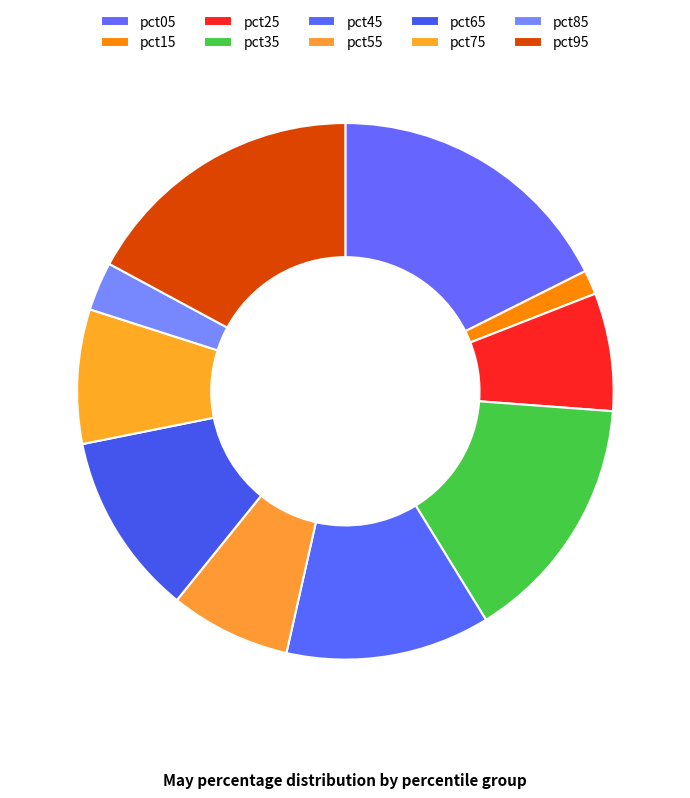

Is pct65 the majority of the pie?

No